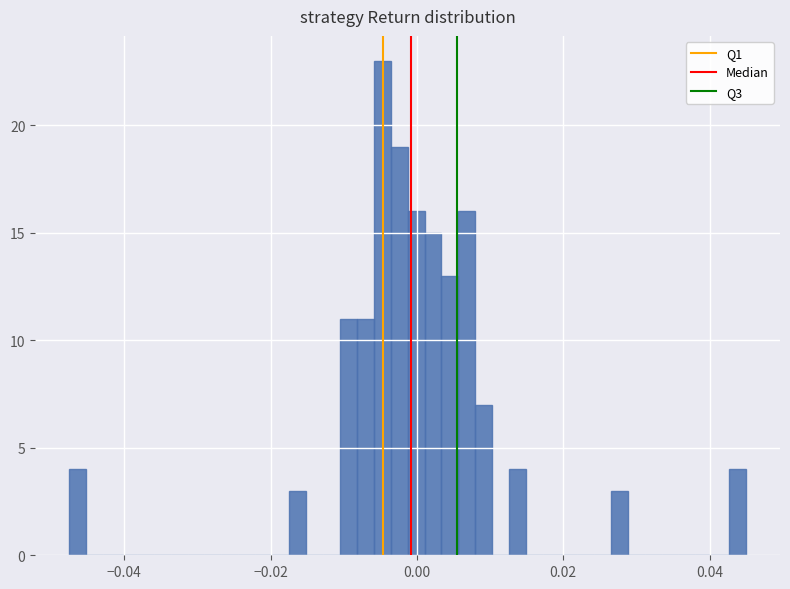

Read against the x-axis, roughly where is the centre of the tallest bar?

-0.004